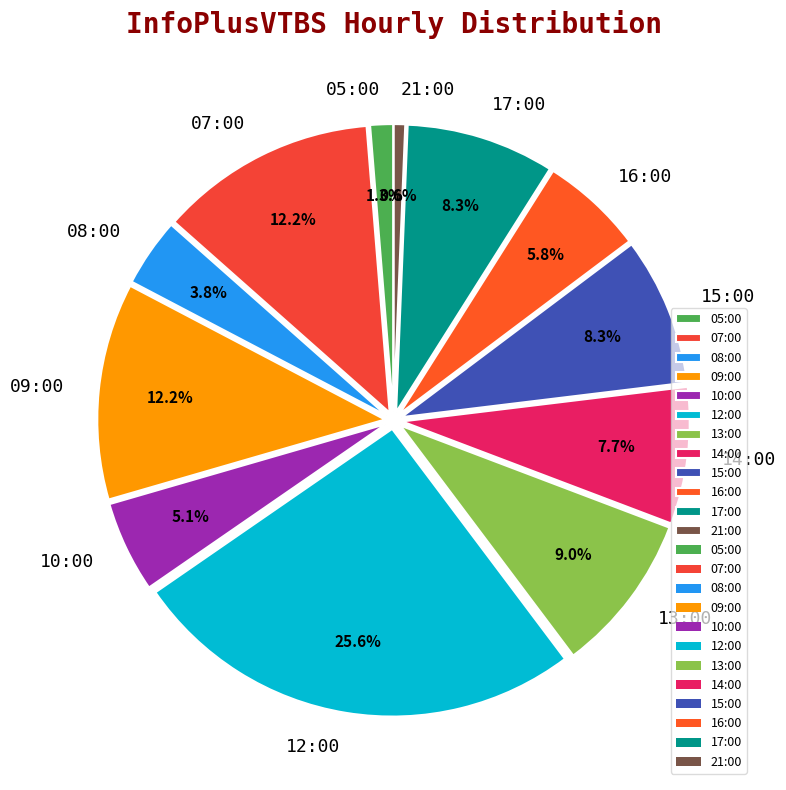

What percentage is the 05:00 slice, to the nearest percent?

1%